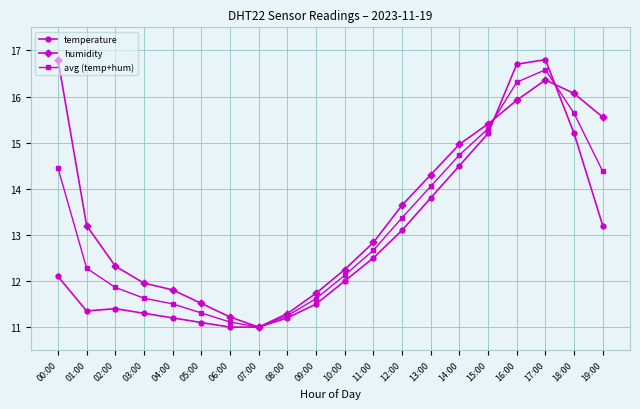

What is the label of the 1st point from the left?

00:00